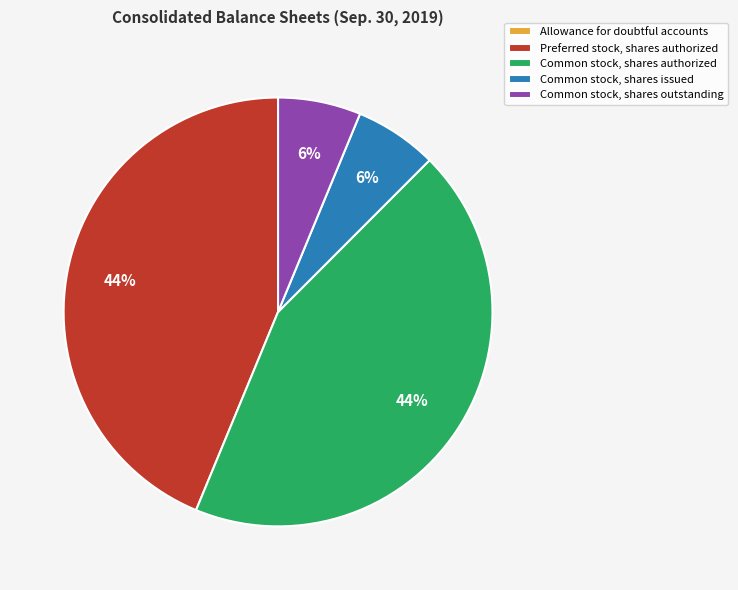

What percentage is the Common stock, shares outstanding slice, to the nearest percent?

6%